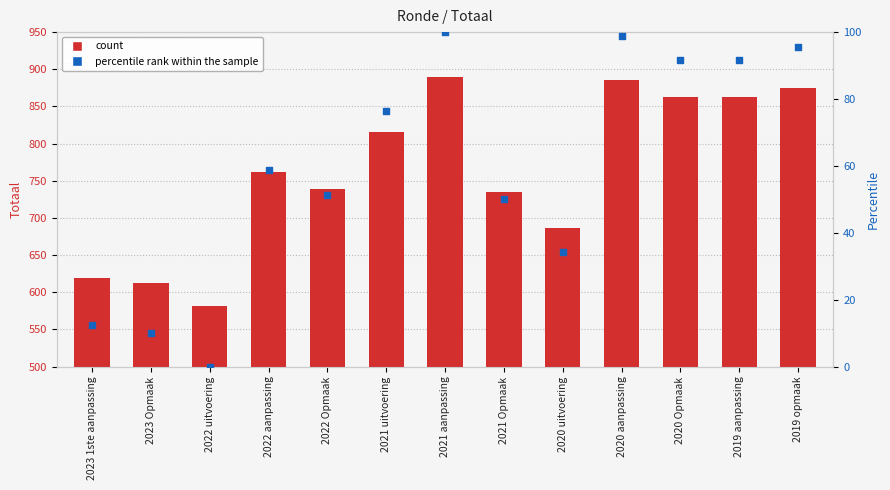

Which series has the largest total across all categories?

Totaal